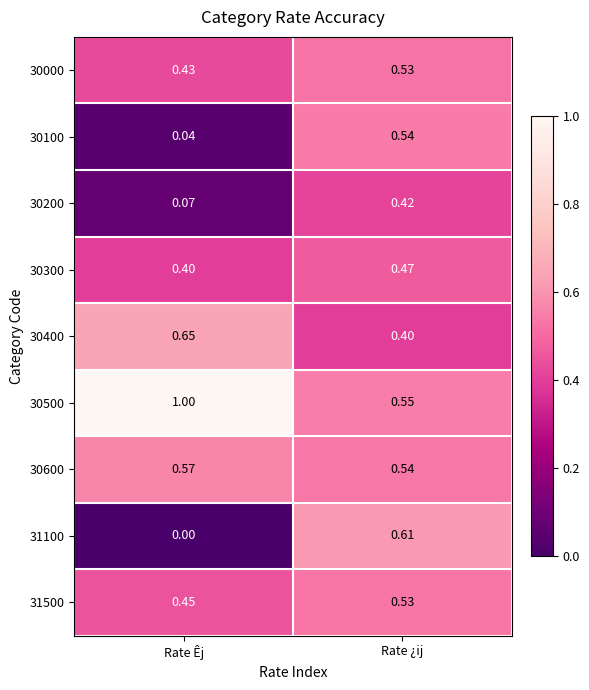

At Rate Êj, list the series in order from largest to smallest.

30500, 30400, 30600, 31500, 30000, 30300, 30200, 30100, 31100